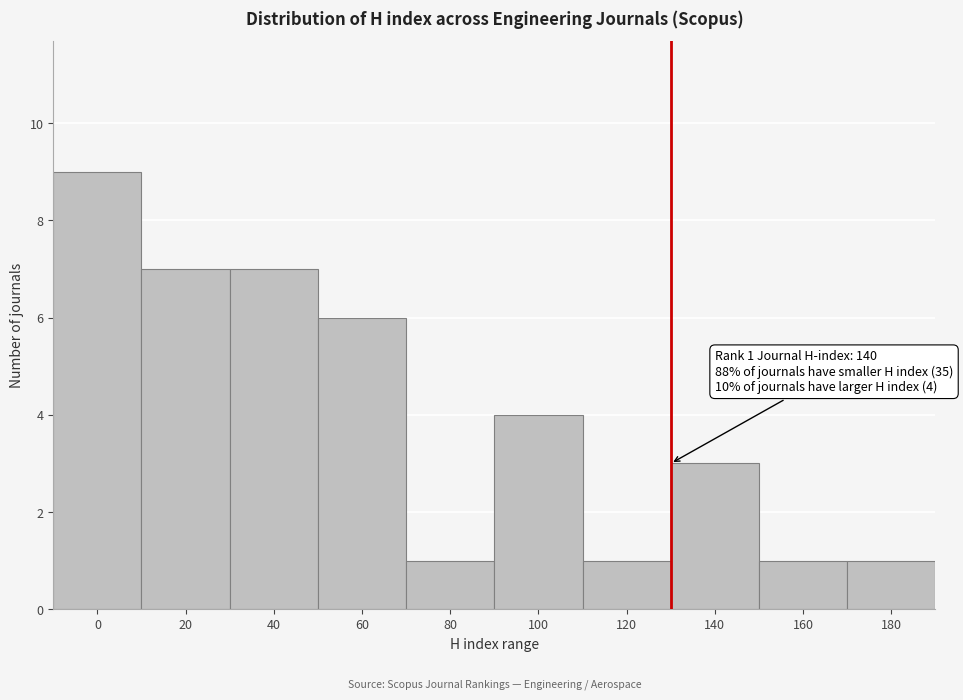

Reading right to left, extract all data points from this chart.

1	1	3	1	4	1	6	7	7	9